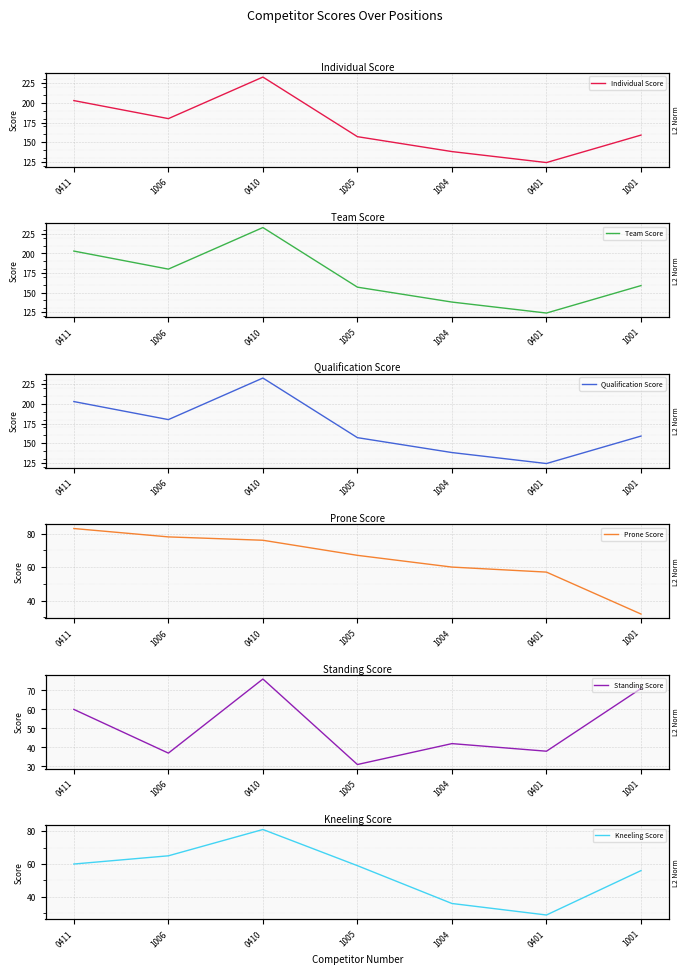

At which label does Standing Score reach its peak?

0410